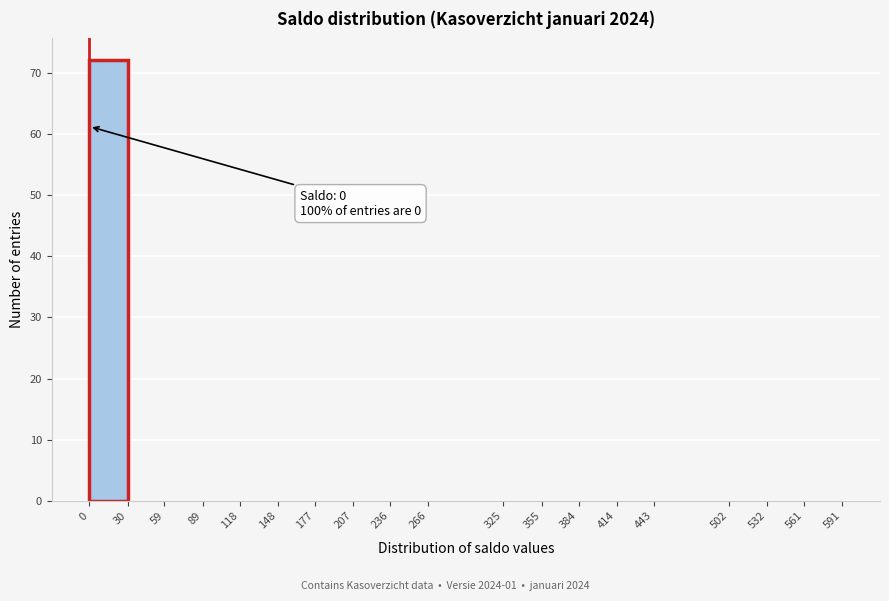

Which range on the x-axis has the tallest bar?

0 to 30